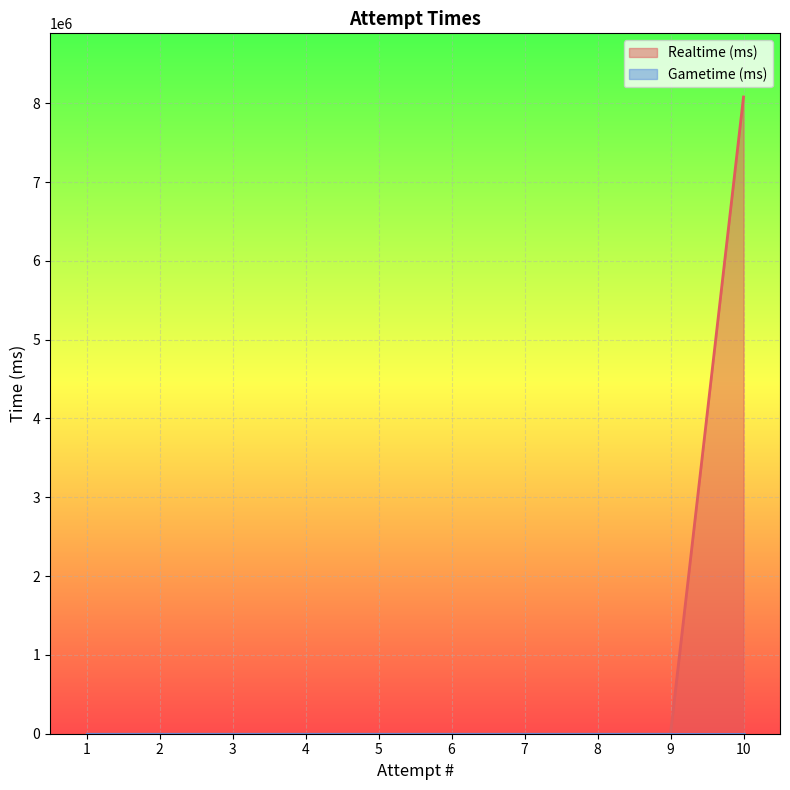

Which series has the largest total across all categories?

Realtime (ms)